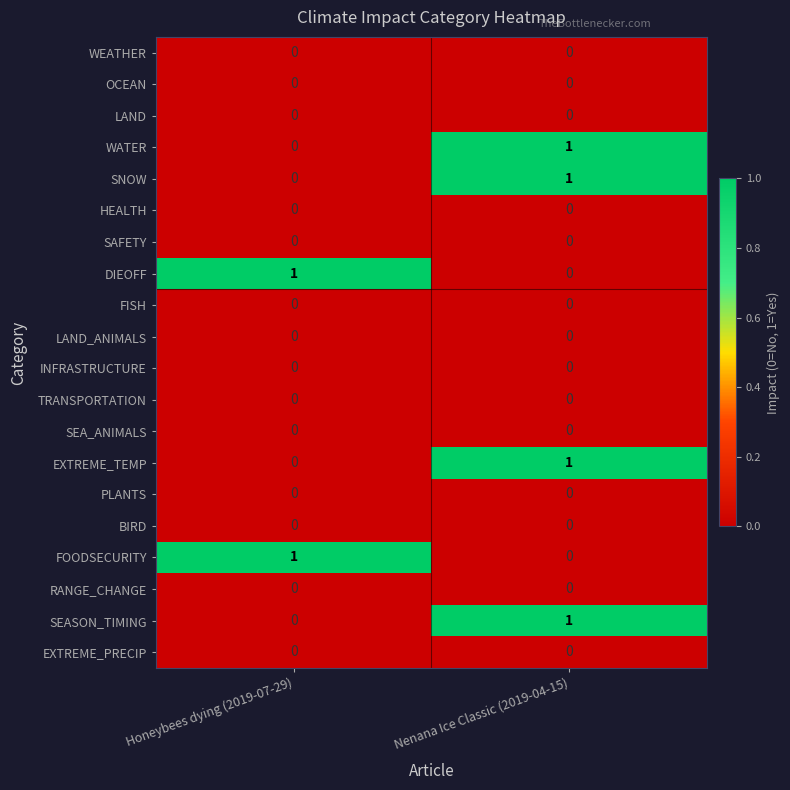

True or false: EXTREME_PRECIP has a value of 0 at Honeybees dying (2019-07-29).

True